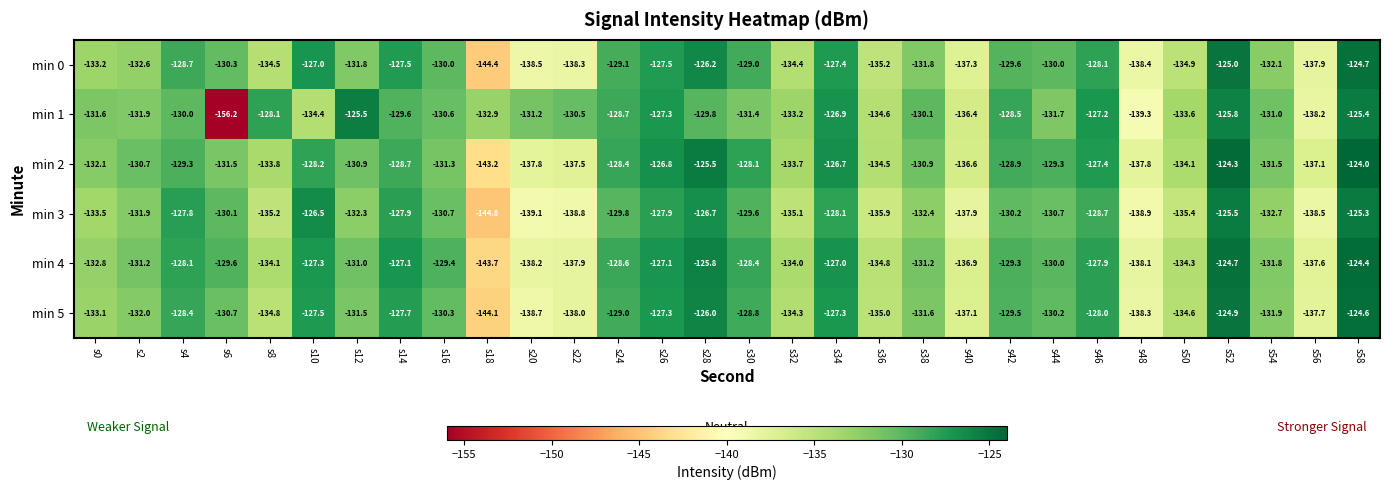

What is the sum of all min 2 values?

-3940.6